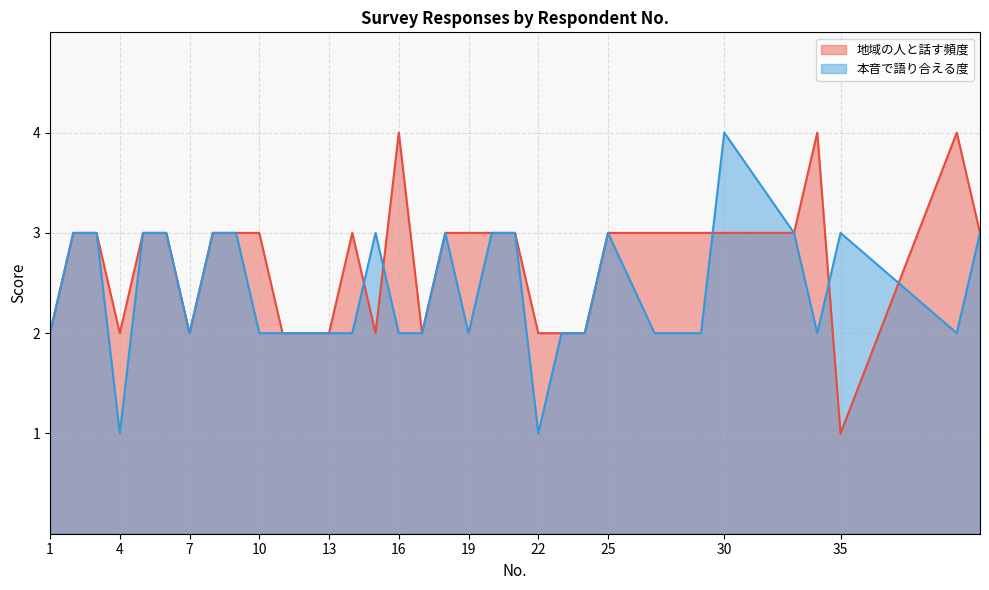

Where is the first local minimum for 本音で伝えながら語り合うことができますか？?

4